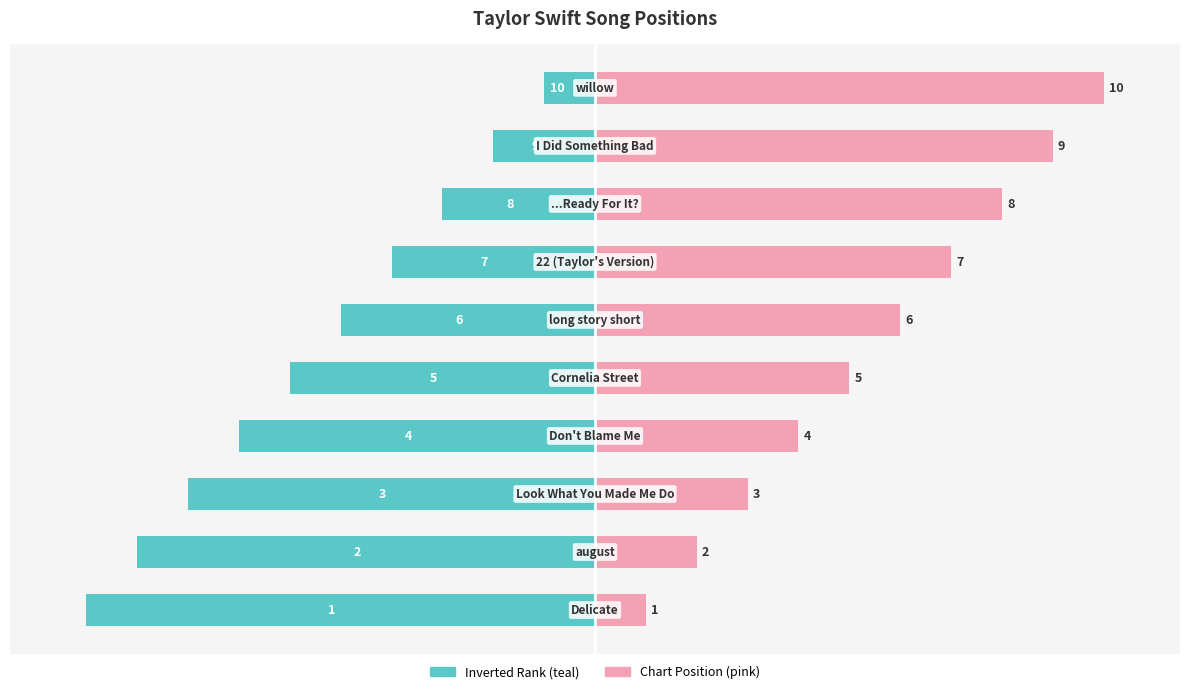

What is the difference between the second highest and minimum values in the Position (pink) series?

8